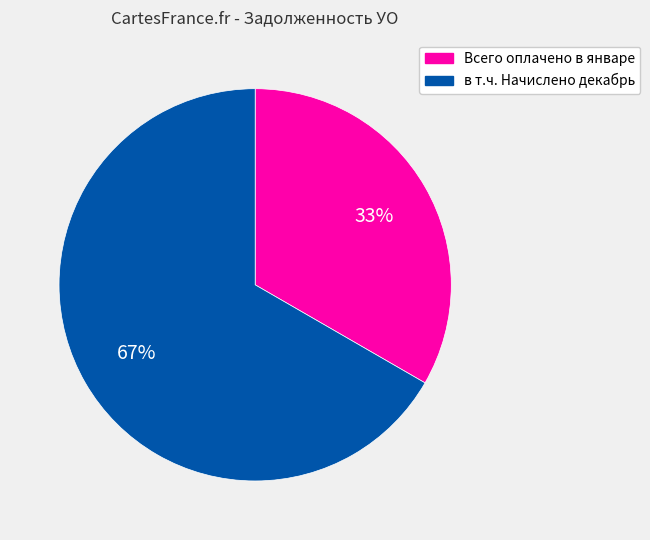

To the nearest percent, what is the average slice percentage?

50%